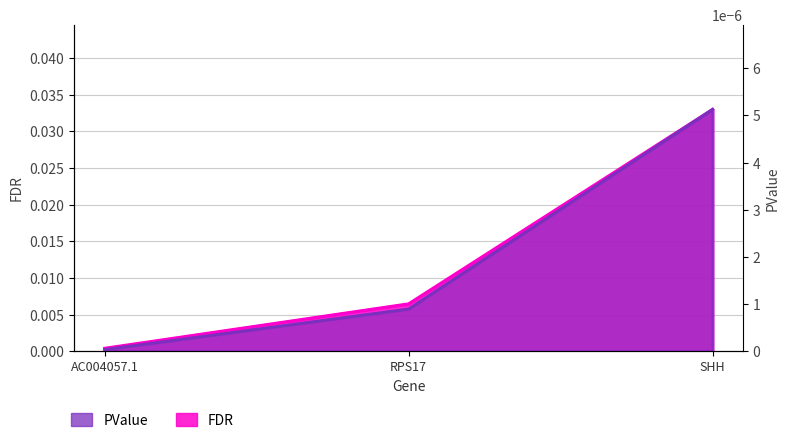

Where is FDR nearest to the value 0?

AC004057.1